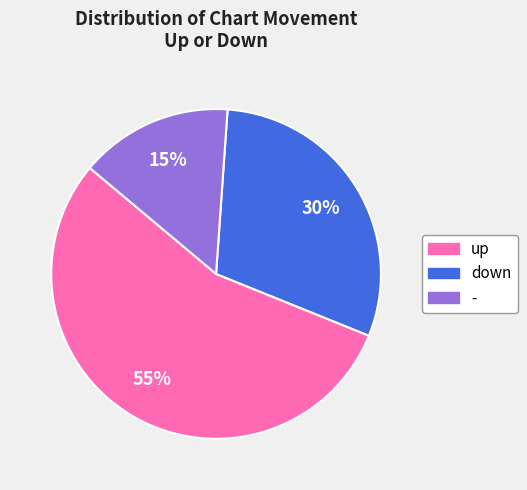

Combined, do down and up account for over 50%?

Yes